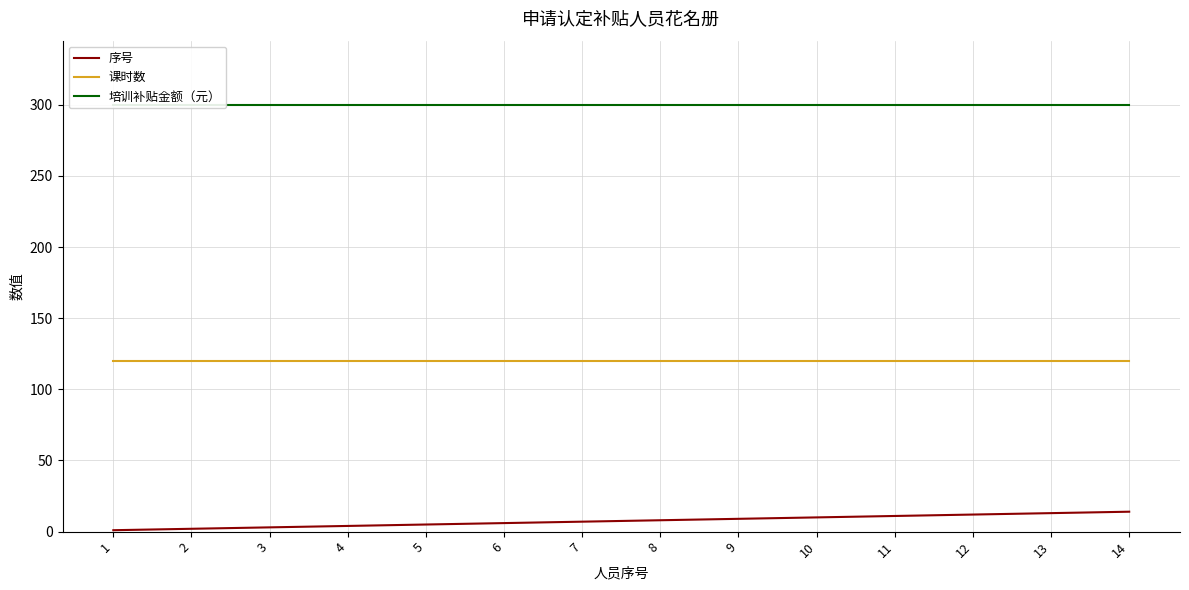

At which label is 序号 closest to 7?

7